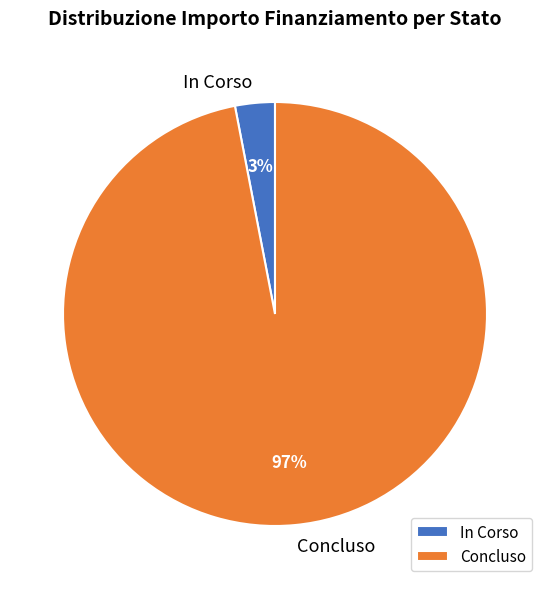

What percentage is the Concluso slice, to the nearest percent?

97%